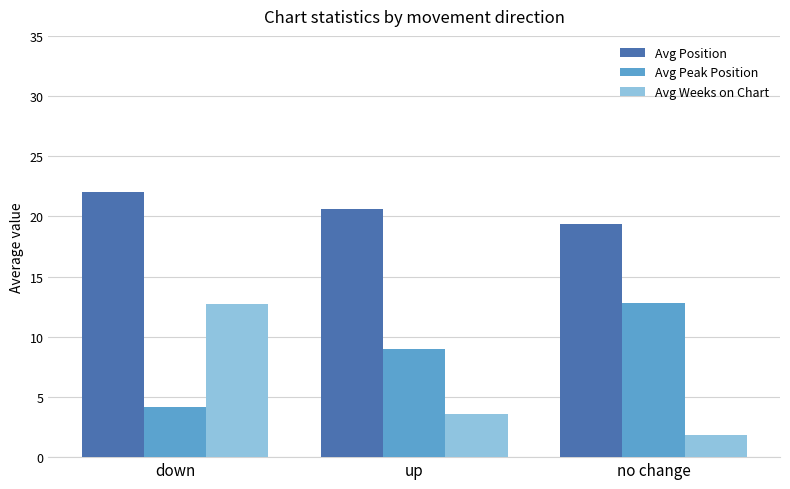

Reading right to left, what are all the values shown in this chart?

Avg Position: no change=19.4	up=20.6	down=22.0
Avg Peak Position: no change=12.8	up=9.0	down=4.2
Avg Weeks on Chart: no change=1.8	up=3.6	down=12.7